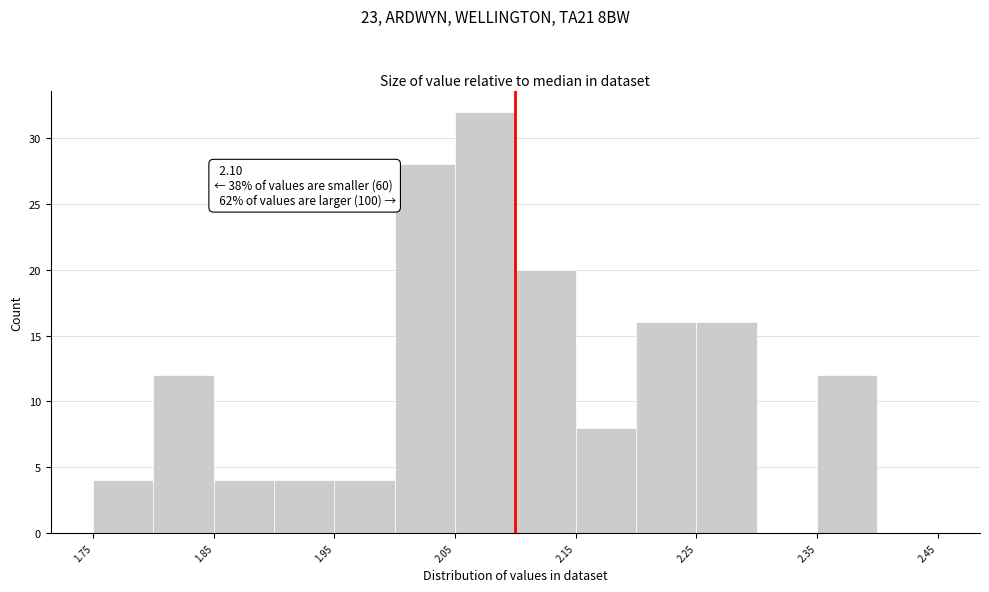

Which range on the x-axis has the tallest bar?

2.05 to 2.10